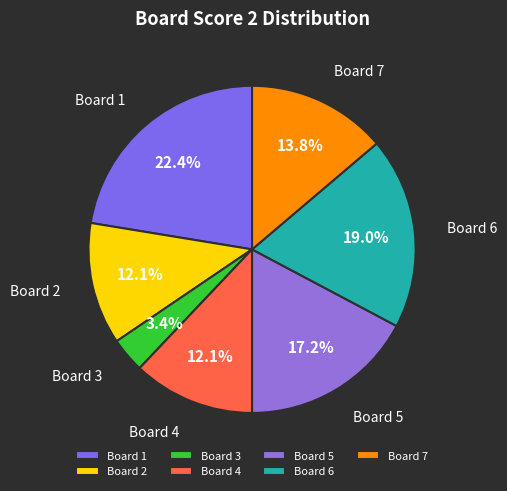

Which slice is the largest?

Board 1